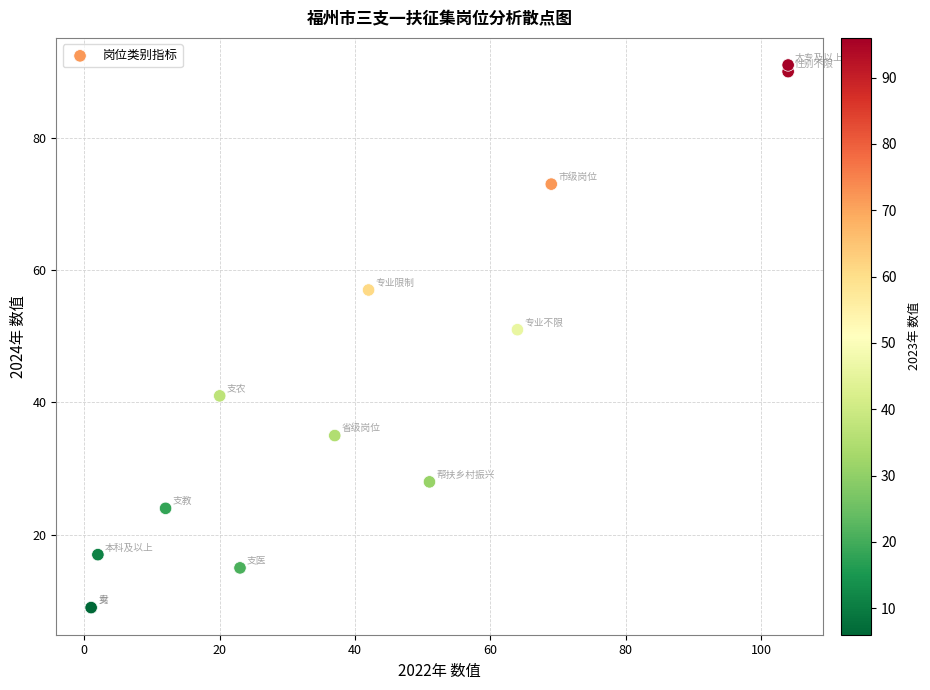

What Y value in the scatter plot is closest to 50?

51